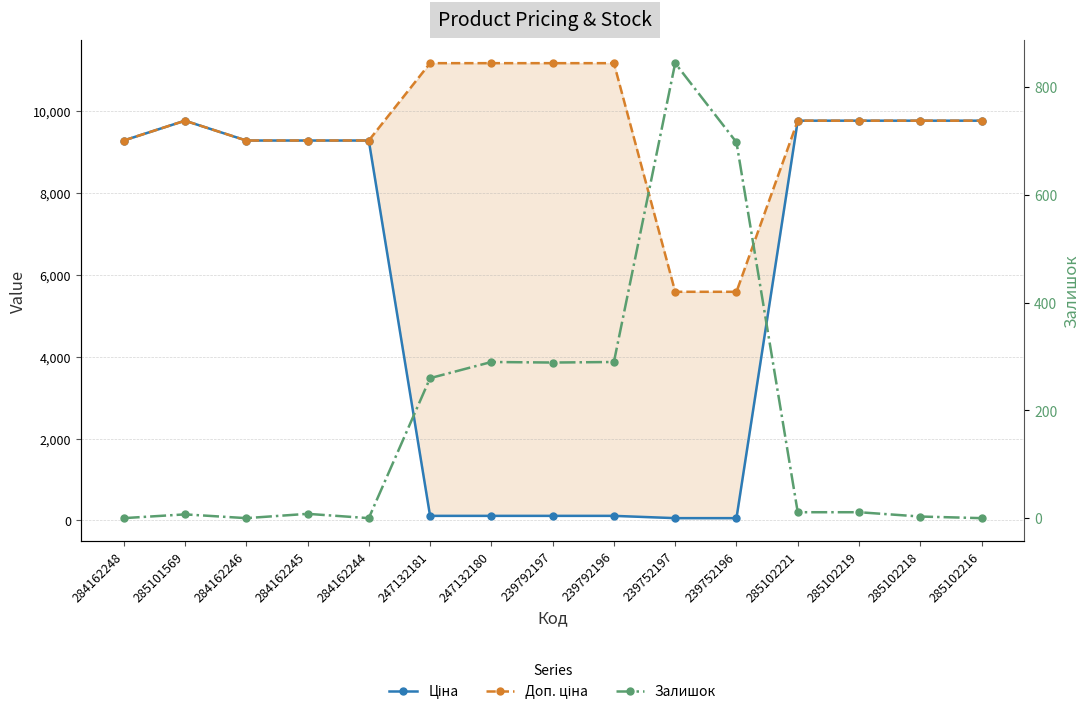

Which series has the largest range (max minus min)?

Ціна